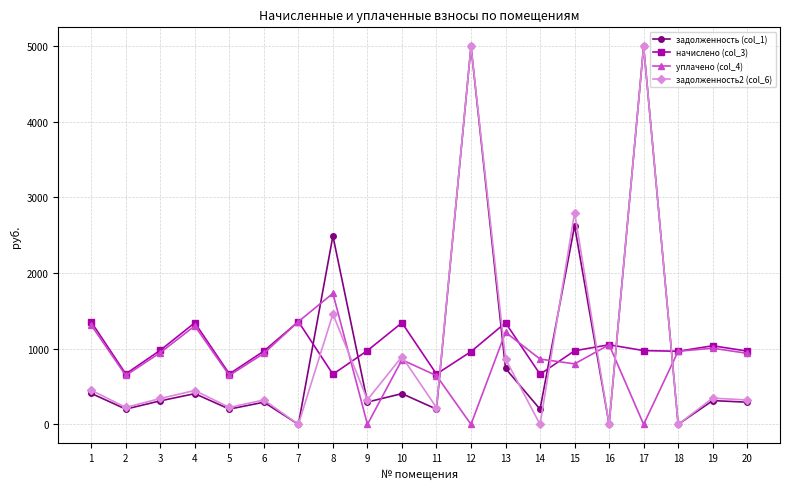

What is the value of the начислено (col_3) point at the 8th from the left?

662.8